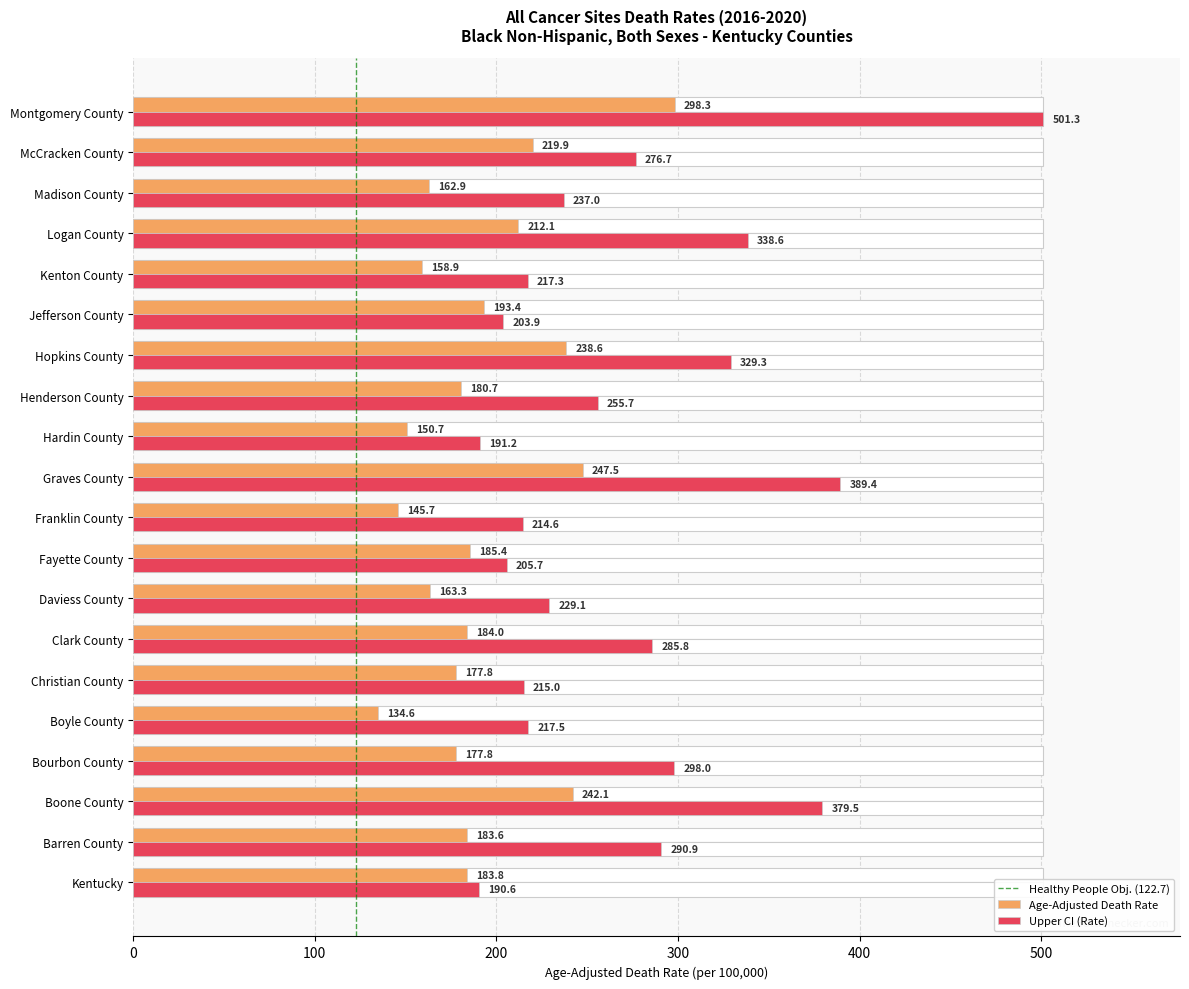

True or false: Age-Adjusted Death Rate has a value of 150.7 at Hardin County.

True